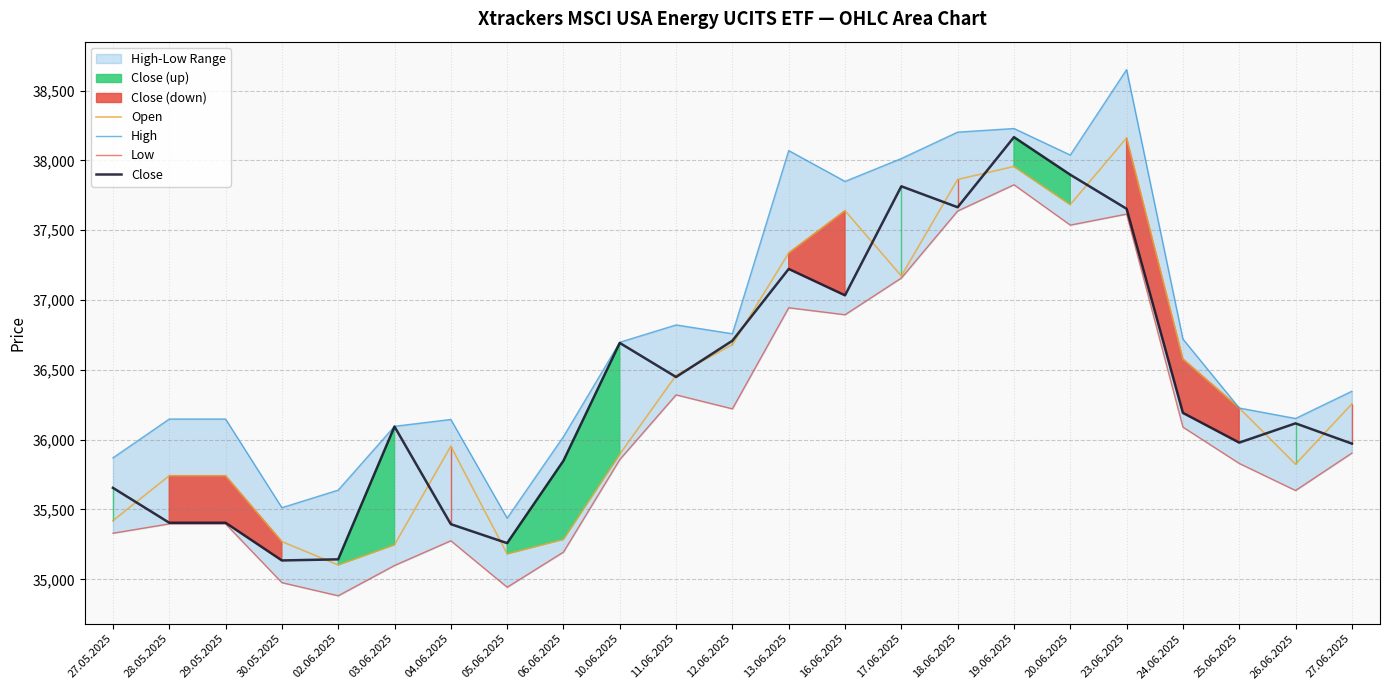

True or false: Close has a value of 36094 at 03.06.2025.

True